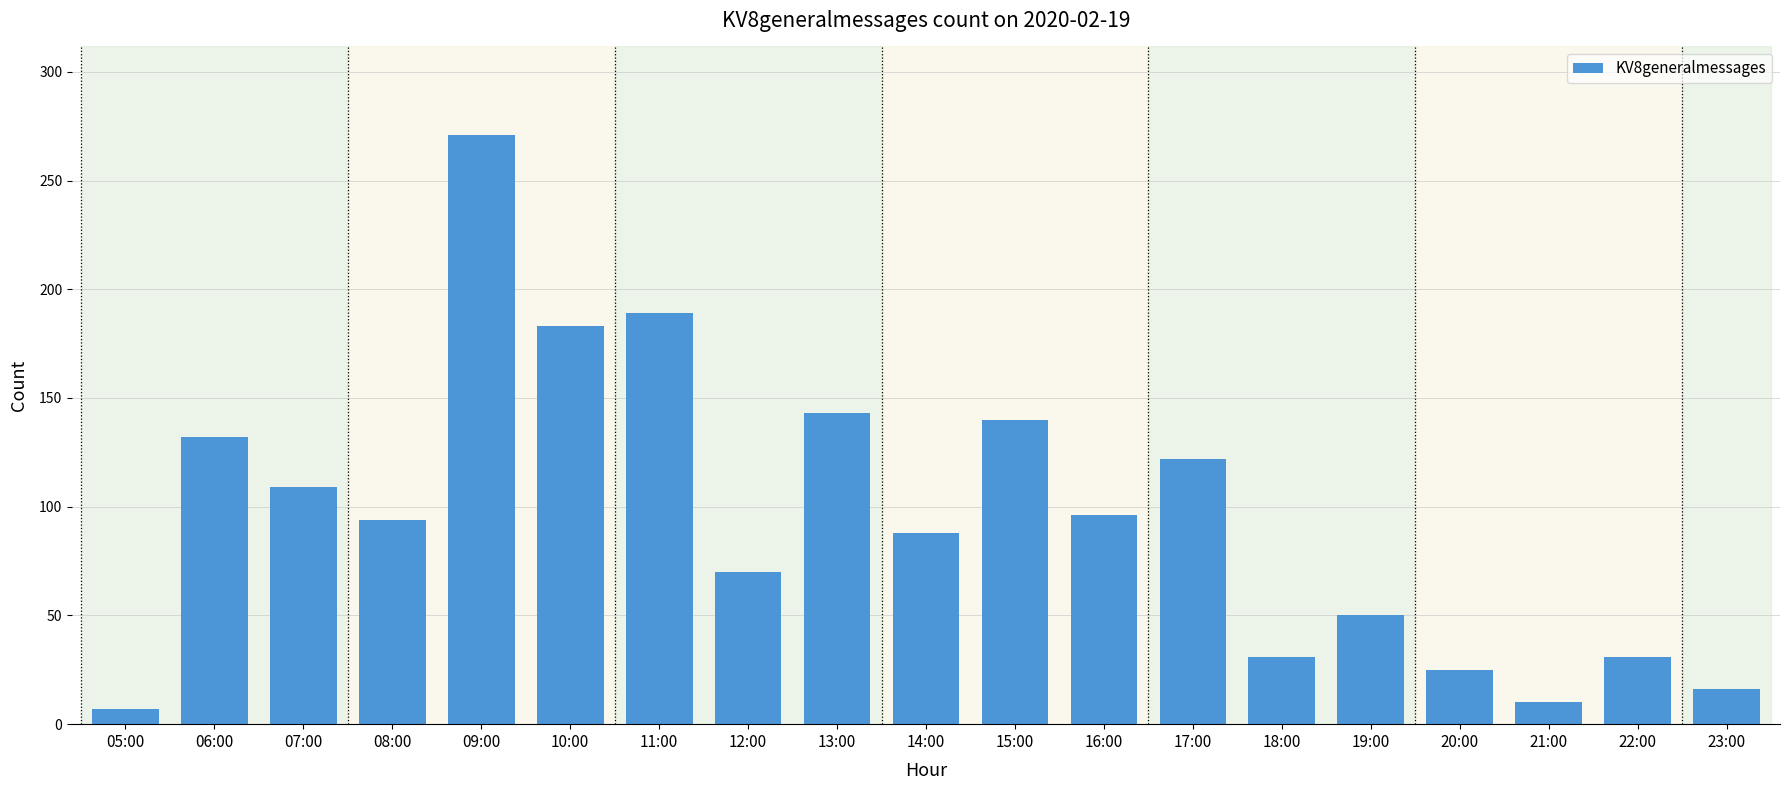

What is the label of the 2nd bar from the right?

22:00